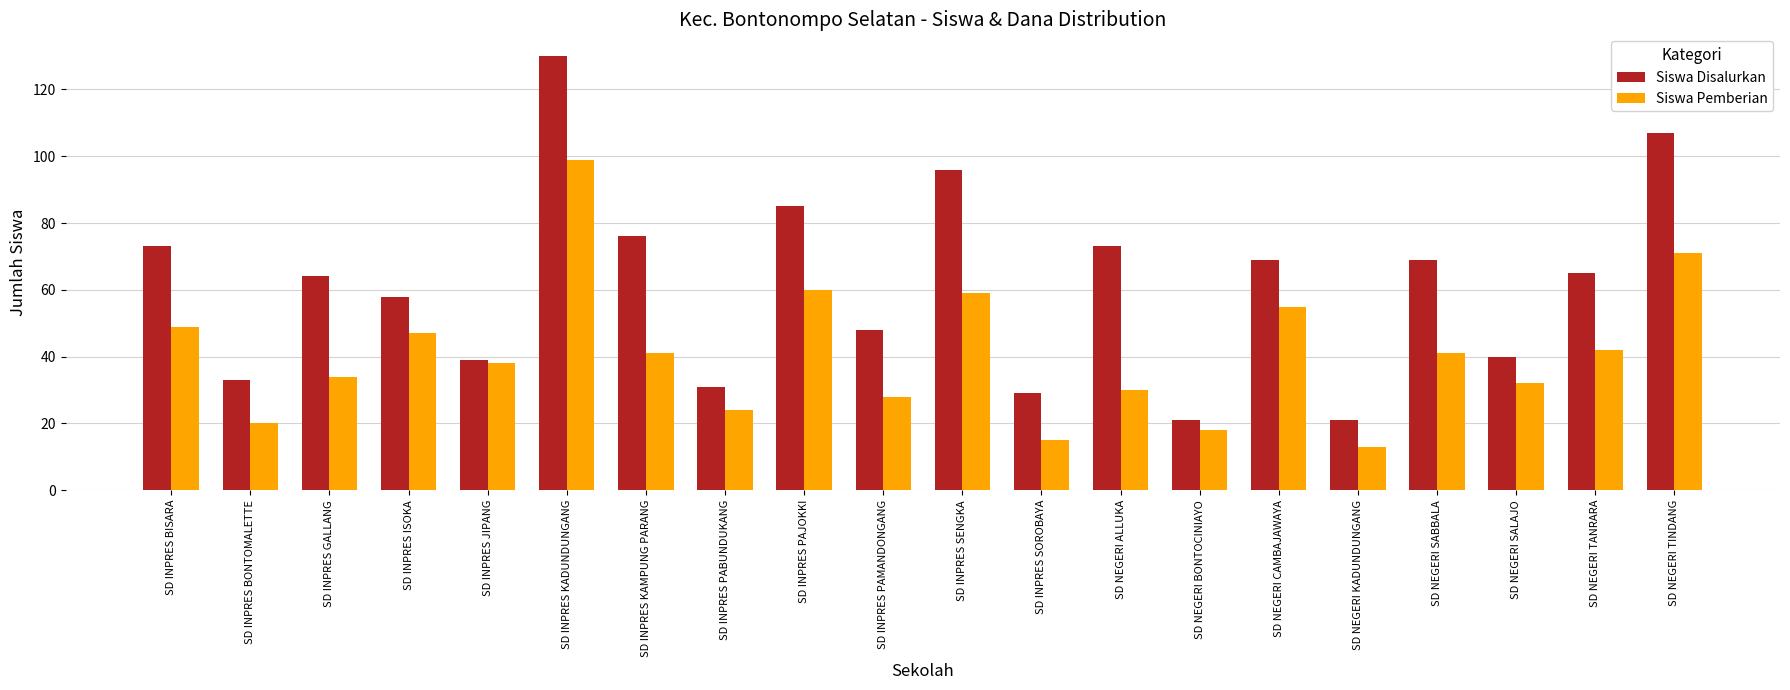

Reading left to right, list all the values displayed in this chart.

Siswa Disalurkan: 73	33	64	58	39	130	76	31	85	48	96	29	73	21	69	21	69	40	65	107
Siswa Pemberian: 49	20	34	47	38	99	41	24	60	28	59	15	30	18	55	13	41	32	42	71